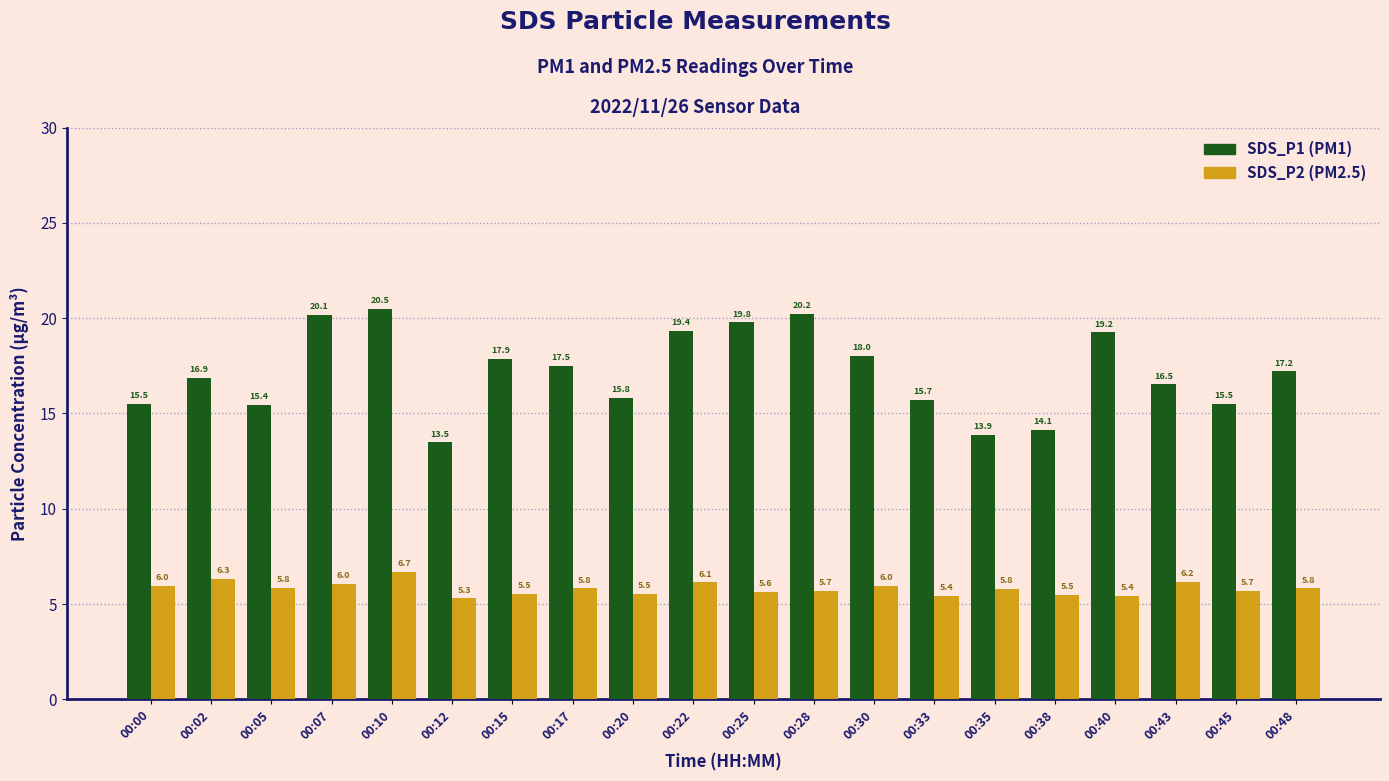

What is the smallest value displayed?

5.3